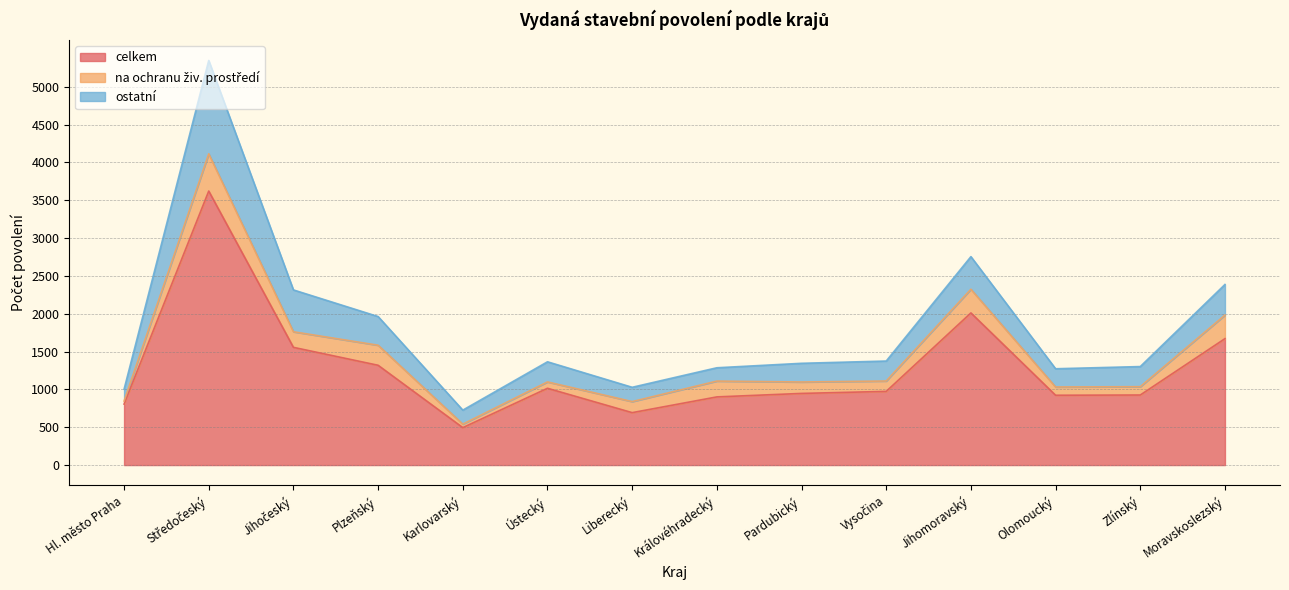

Which series changed the most between Karlovarský and Moravskoslezský?

celkem